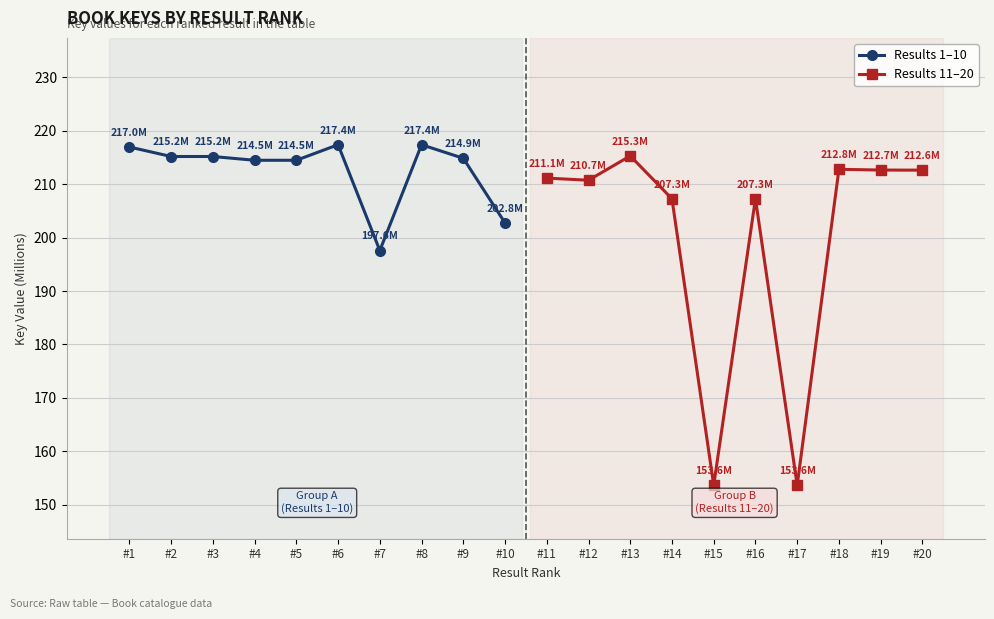

What is the average value of the Results 1–10 series?

212.6